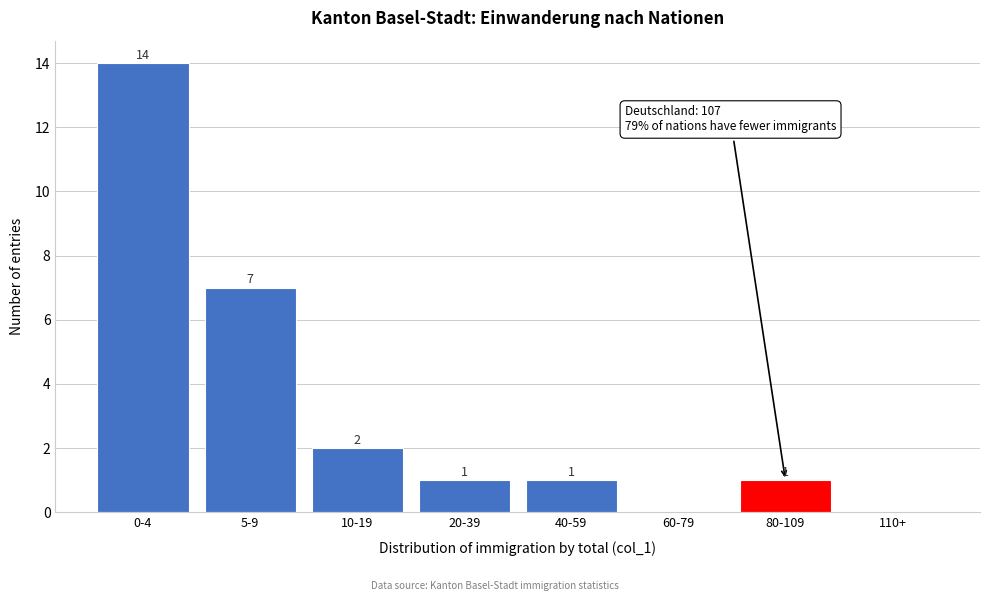

Reading left to right, transcribe all the data shown in this chart.

0-4=14	5-9=7	10-19=2	20-39=1	40-59=1	60-79=0	80-109=1	110+=0